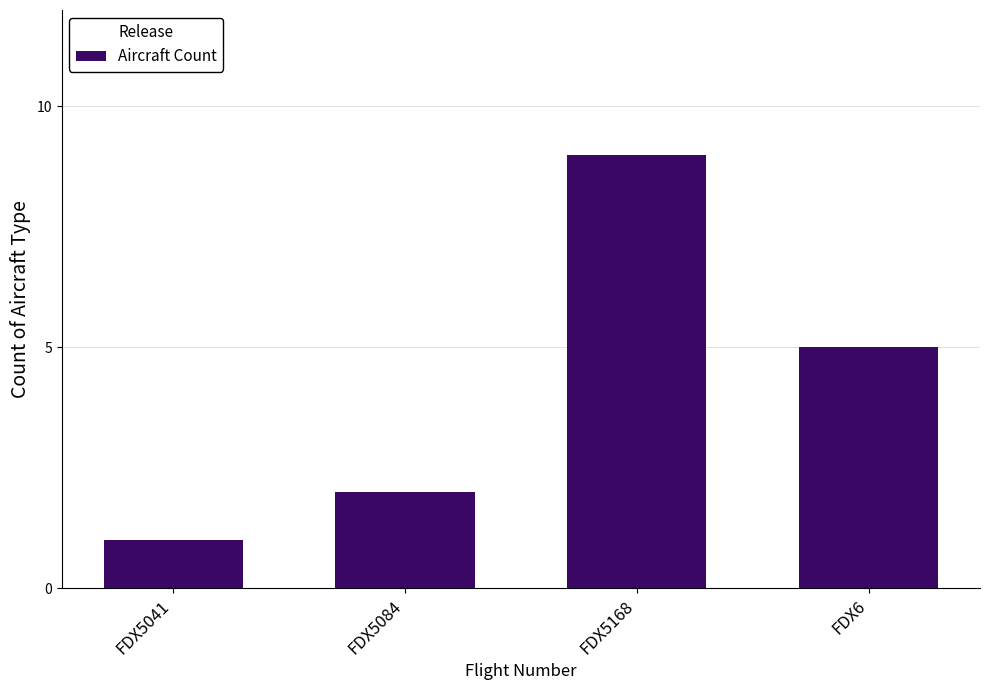

How many data points are less than 5?

2